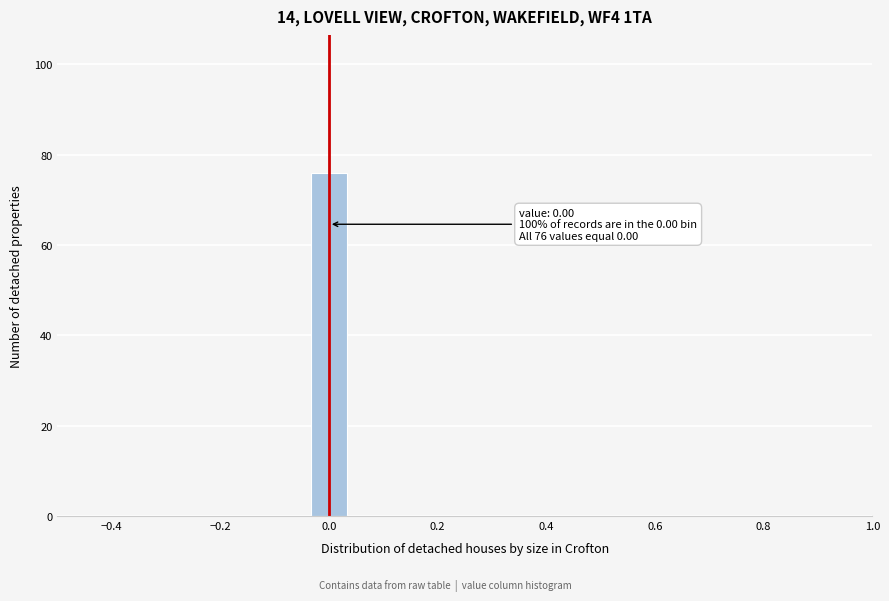

Around what value on the x-axis is the tallest bar? Give the approximate position of its centre, as read against the axis.

0.00